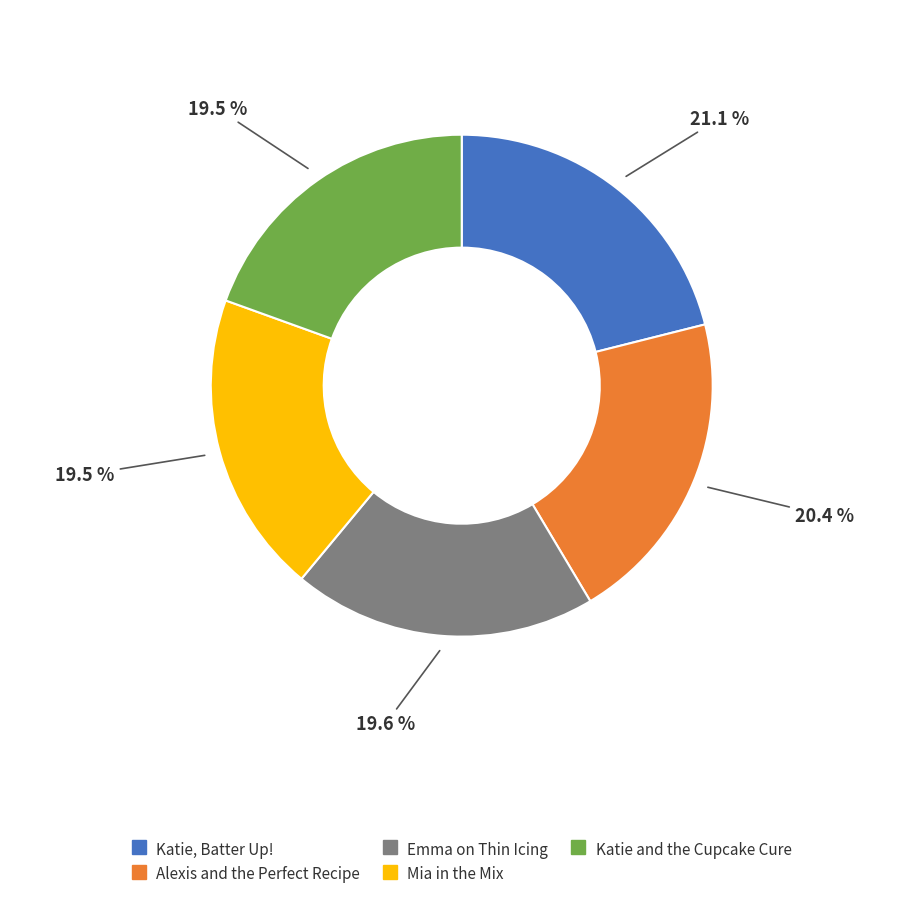

Does any single category account for the majority?

No